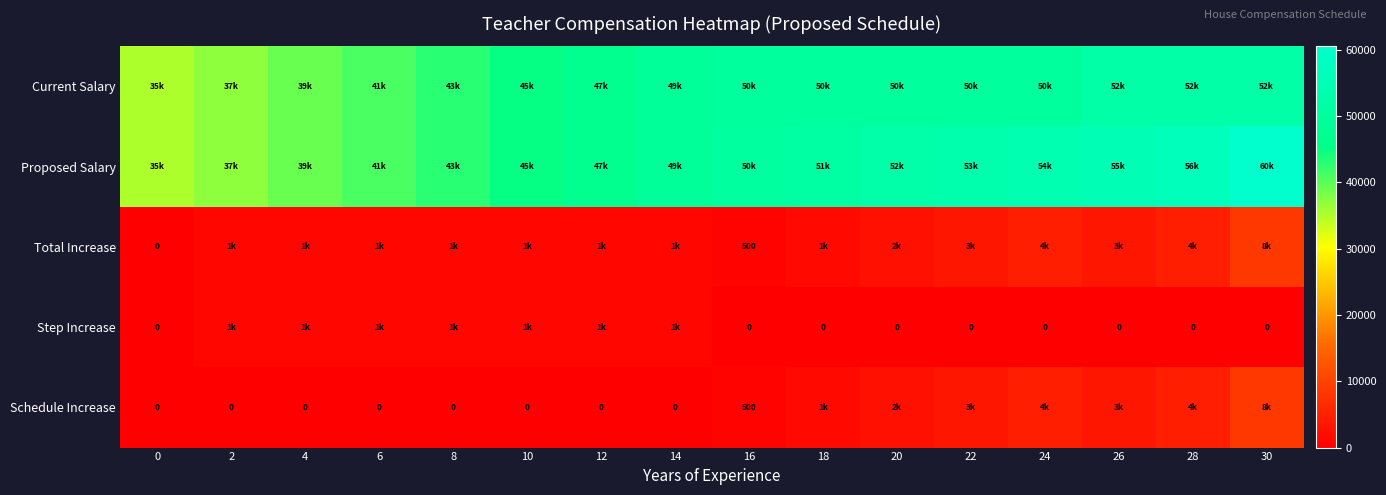

The Total Increase series shows 666 at 16. True or false?

False